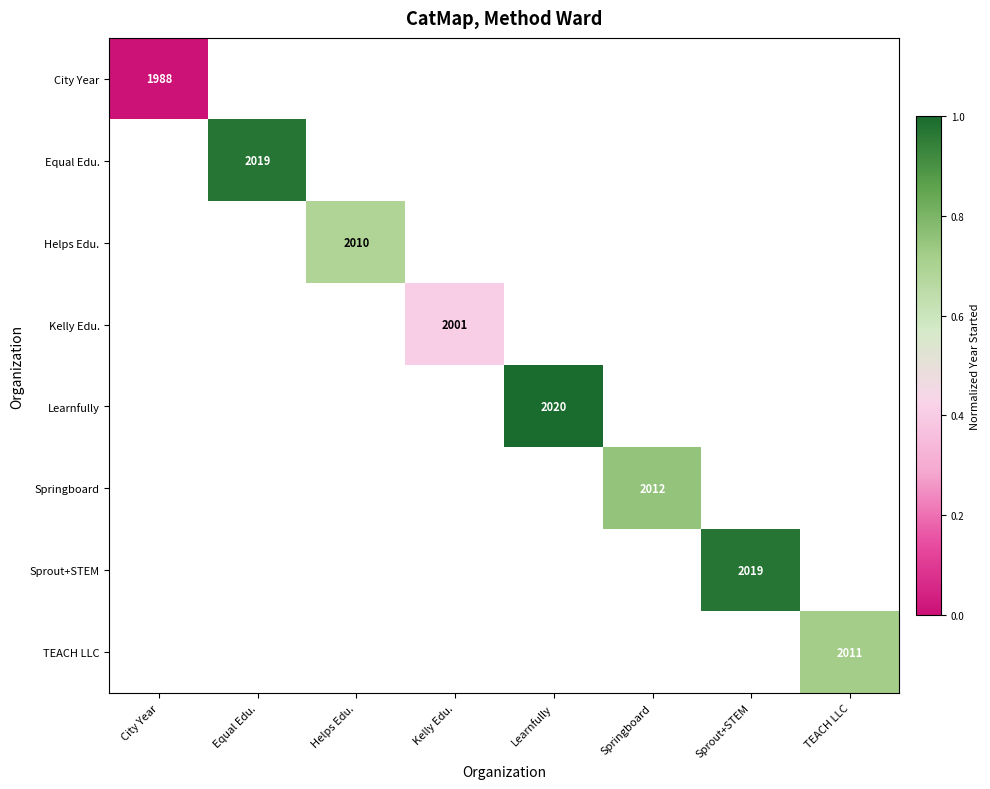

Is it true that Sprout+STEM equals 2019 at Sprout+STEM?

True